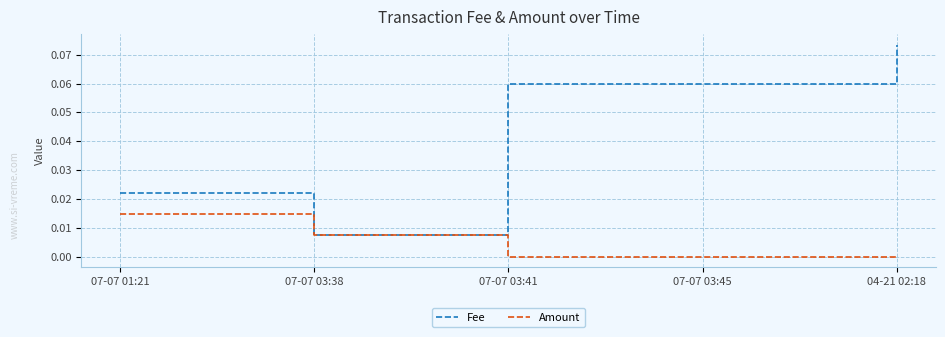

Is the value of Amount at 07-07 03:41 greater than the value of Fee at 07-07 03:41?

No